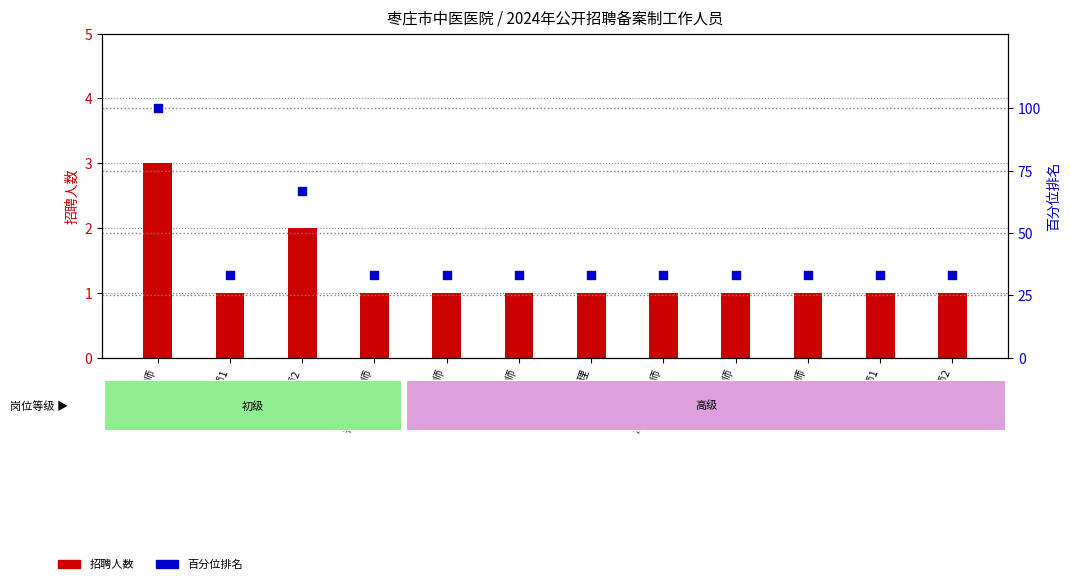

What are all the series names shown in the legend?

招聘人数, 百分位排名